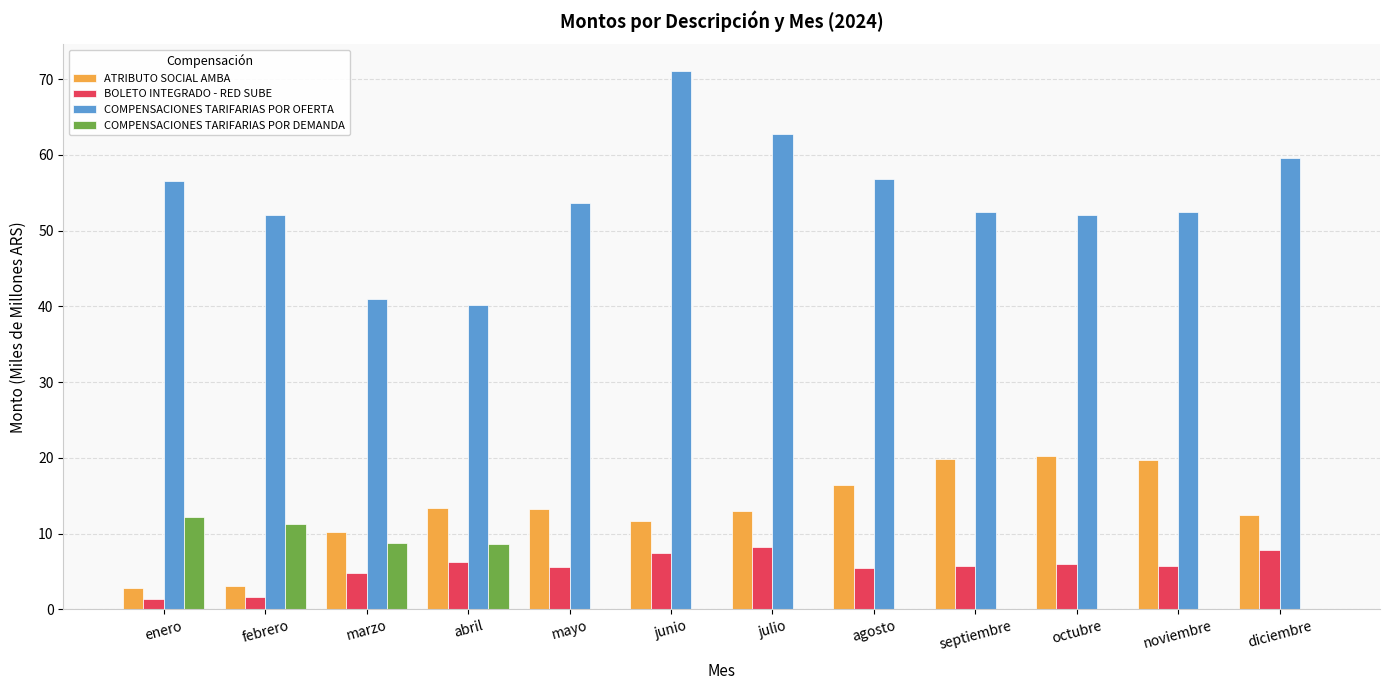

Between marzo and junio, which series saw the biggest shift?

COMPENSACIONES TARIFARIAS POR OFERTA